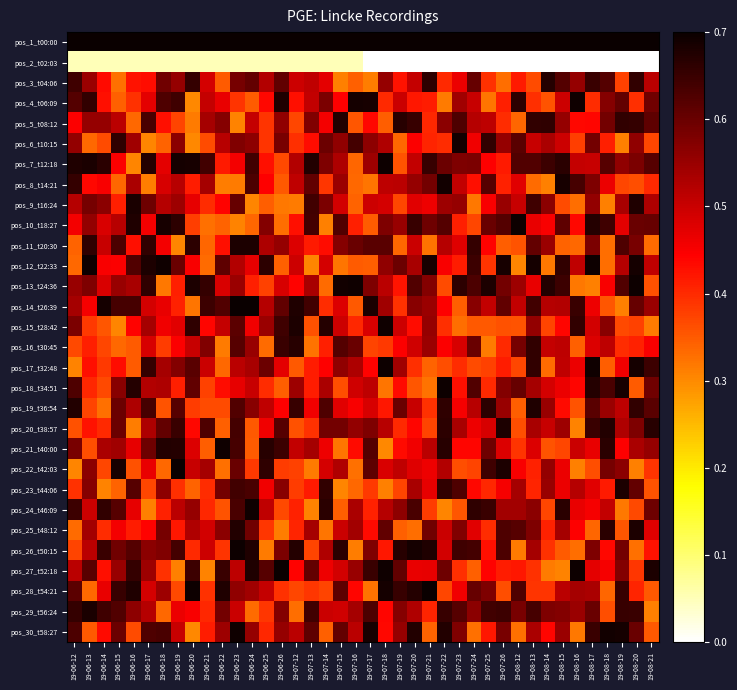

What is the total value across all series at 19-06-13?

15.3